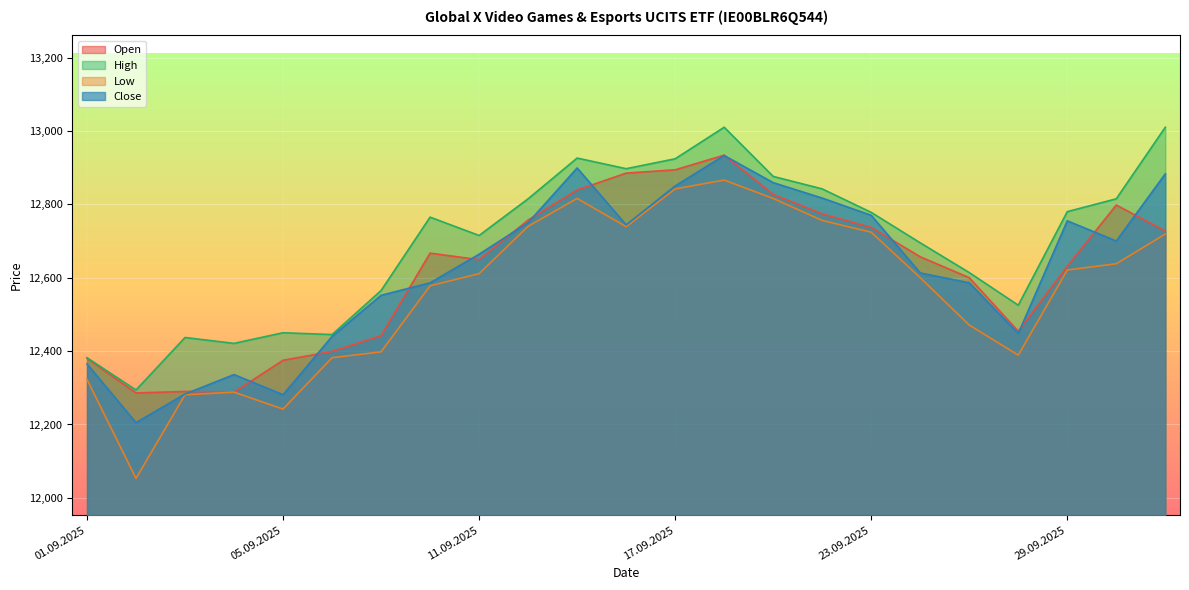

How many data points in High are above 12765?

11